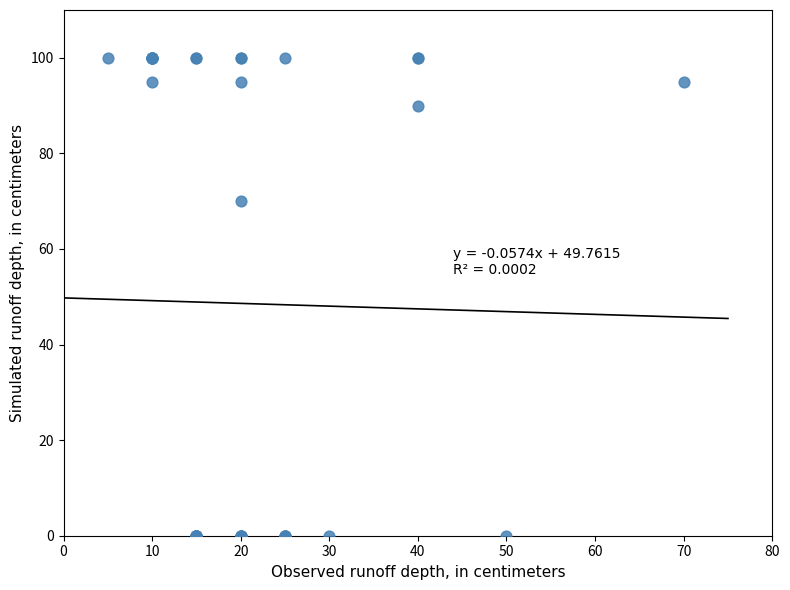

What Y value in the scatter plot is closest to 50?

70